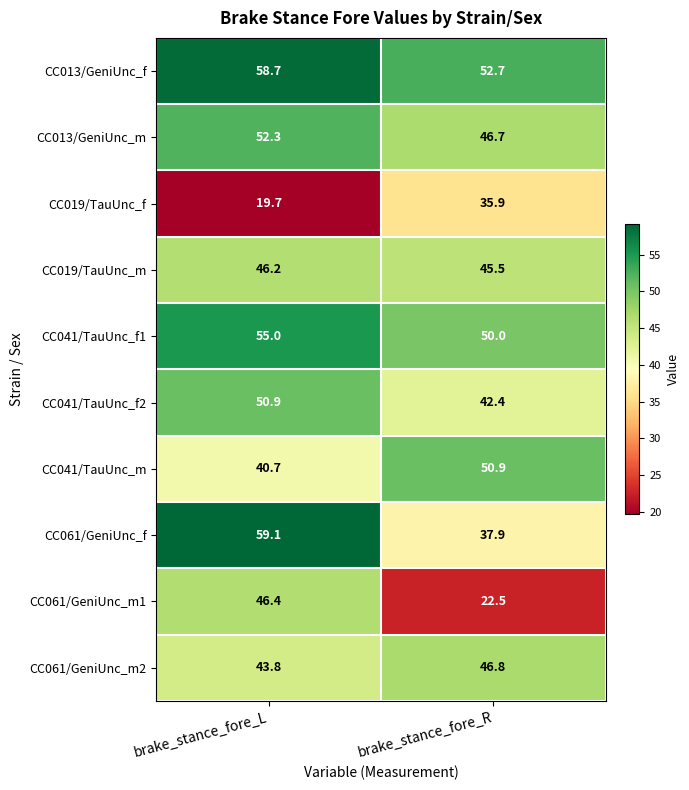

What is the difference between the highest and lowest values at brake_stance_fore_L?

39.4